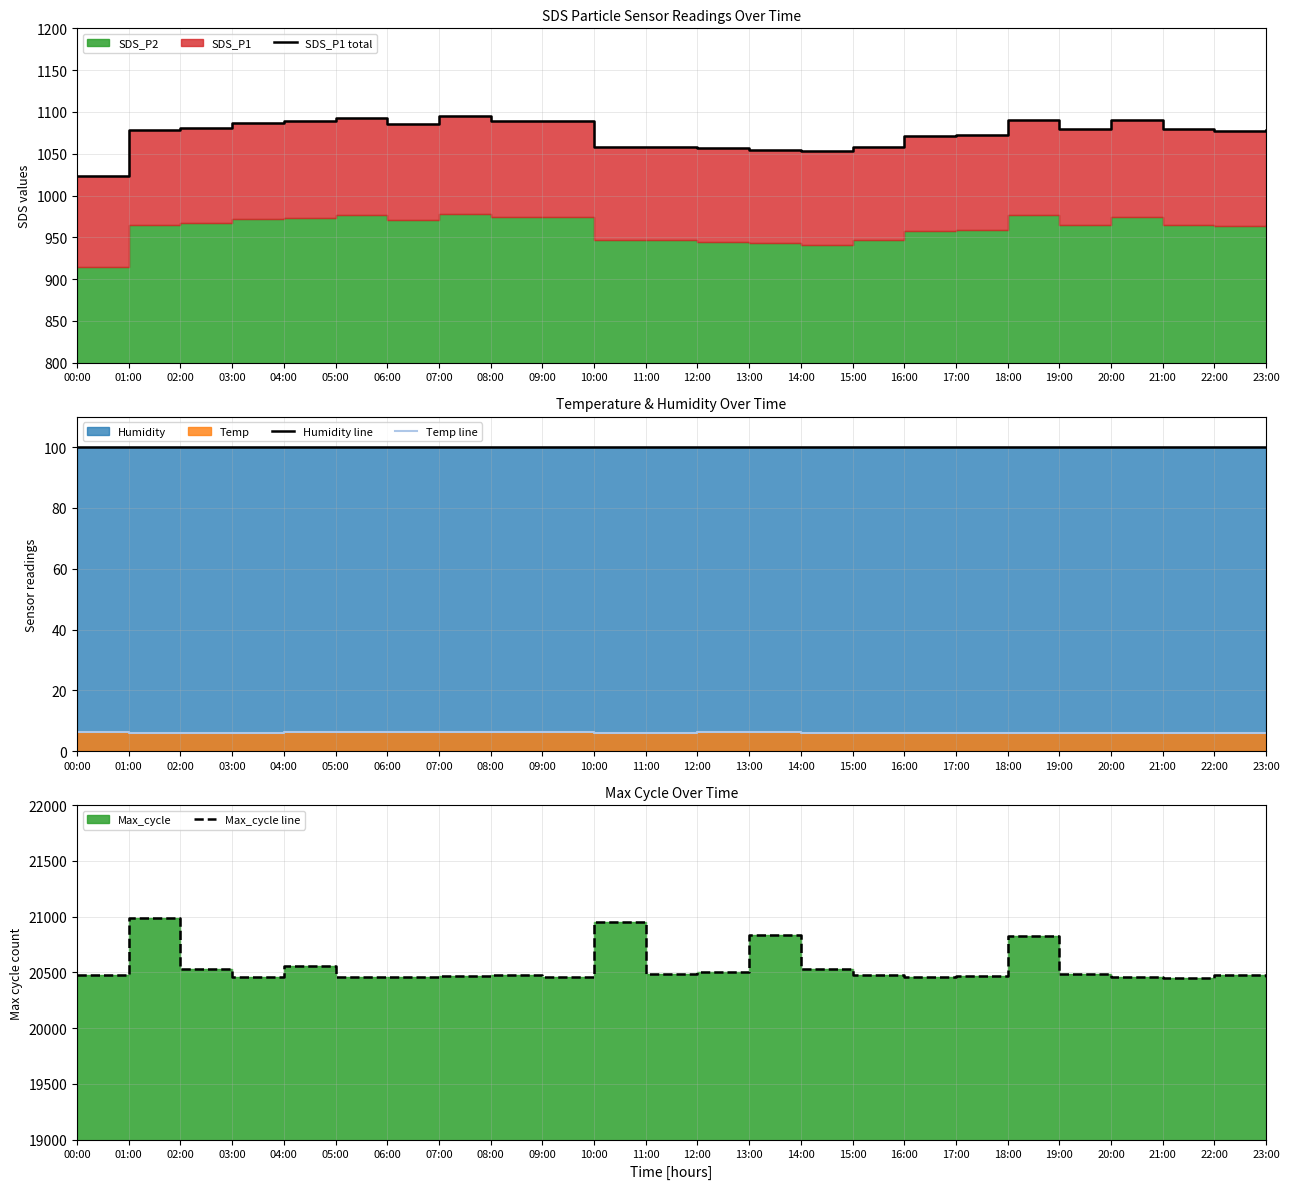

Which series has the largest total across all categories?

Max_cycle line